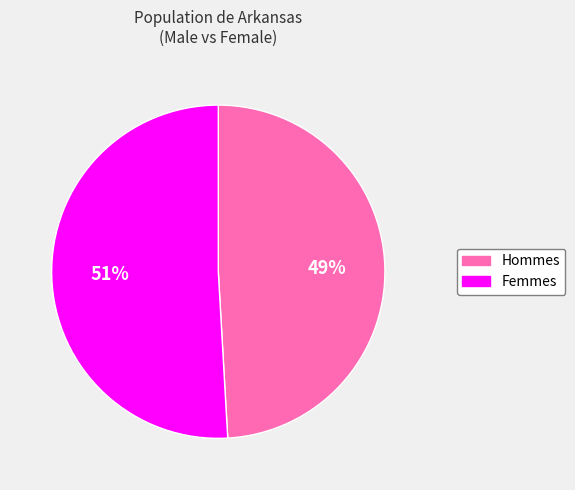

Is there a majority slice in this chart?

Yes